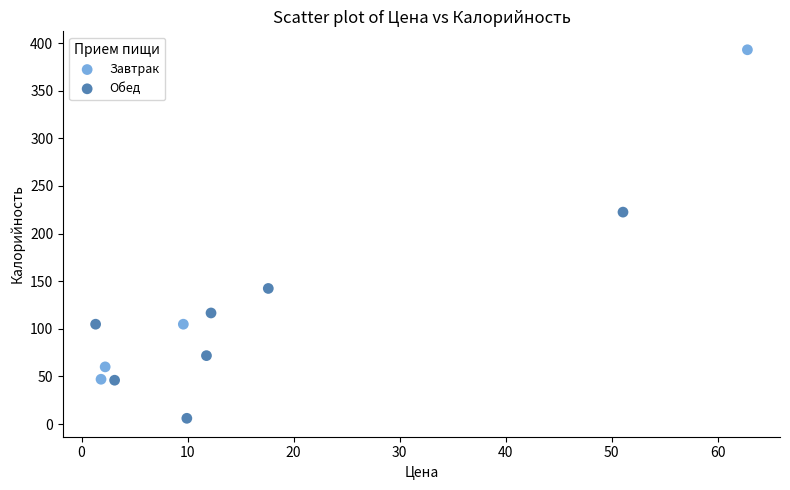

Which series has the widest spread of Y values?

Завтрак